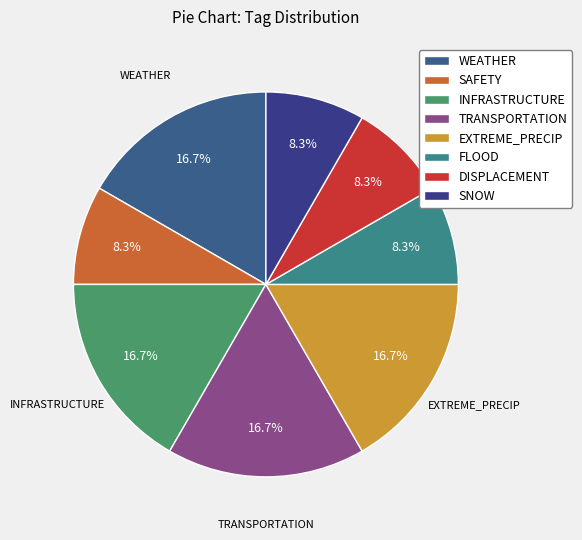

How many slices are in this pie chart?

8